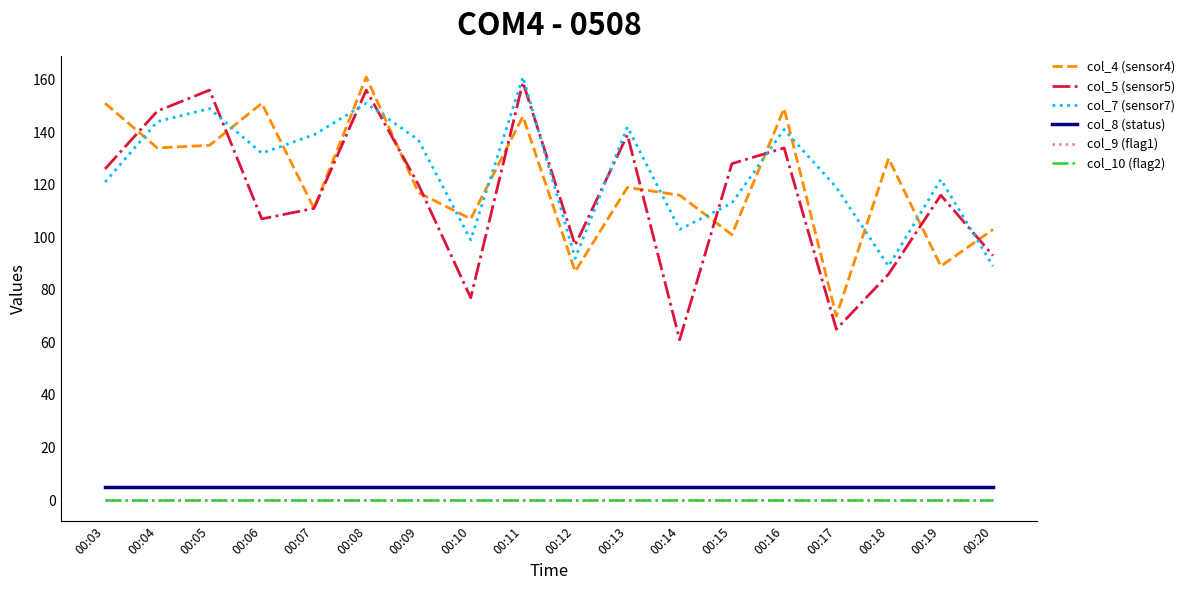

Which series has the largest total across all categories?

col_7 (sensor7)